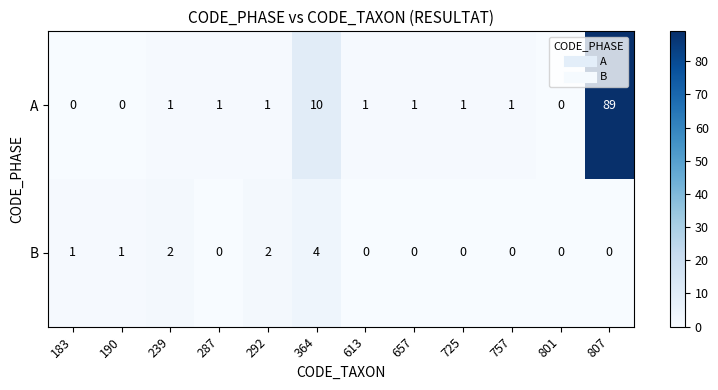

True or false: B has a value of 2 at 801.

False